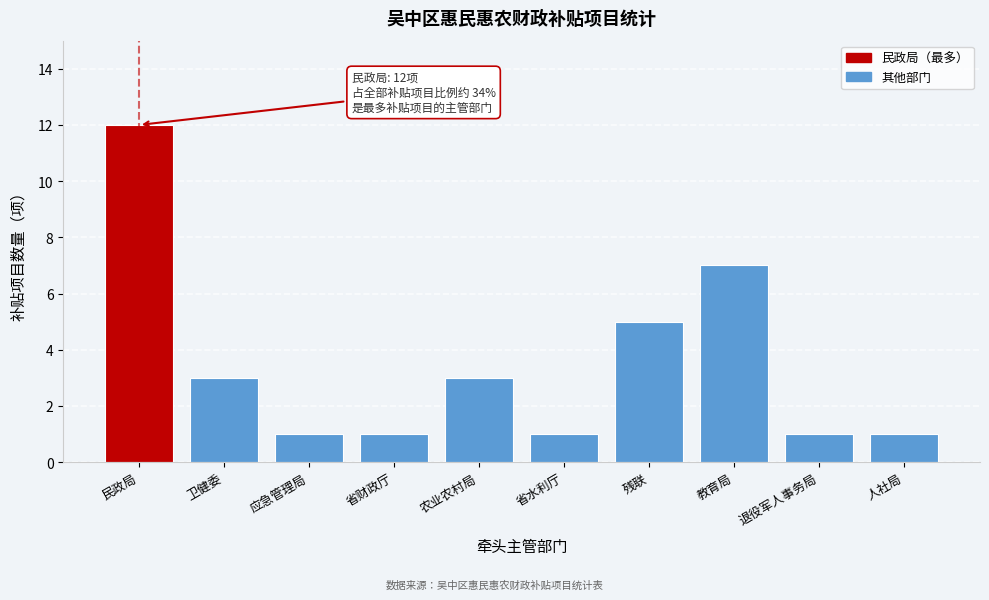

Reading left to right, extract all data points from this chart.

12	3	1	1	3	1	5	7	1	1